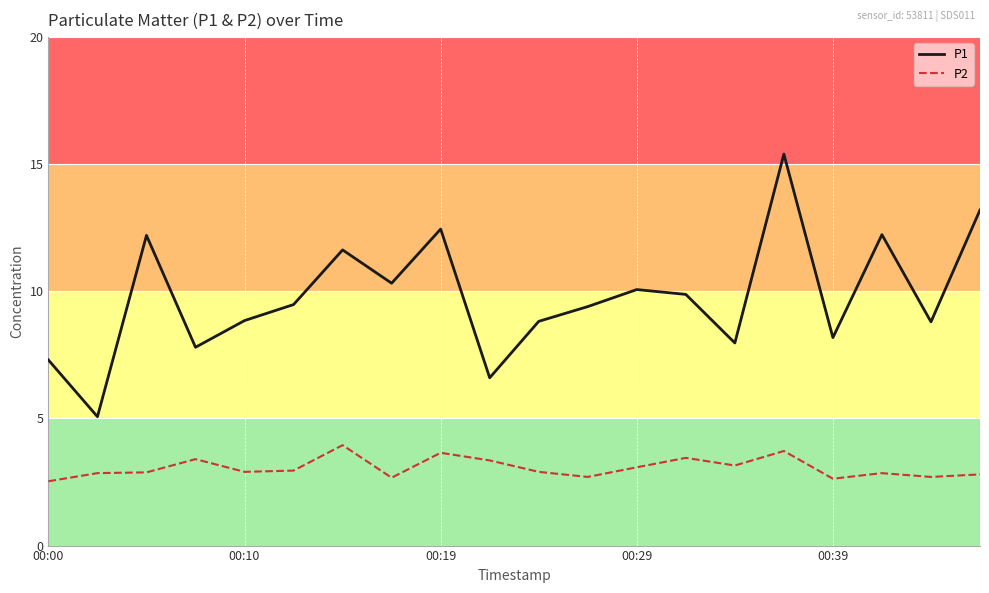

Which series has the widest spread of values?

P1